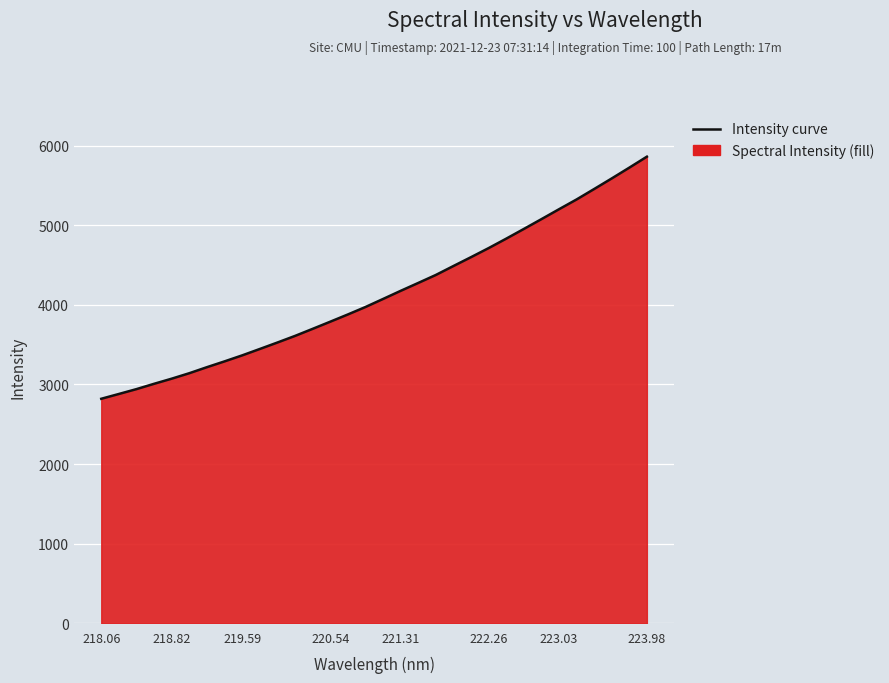

What is the difference between the second highest and minimum values?

2902.7